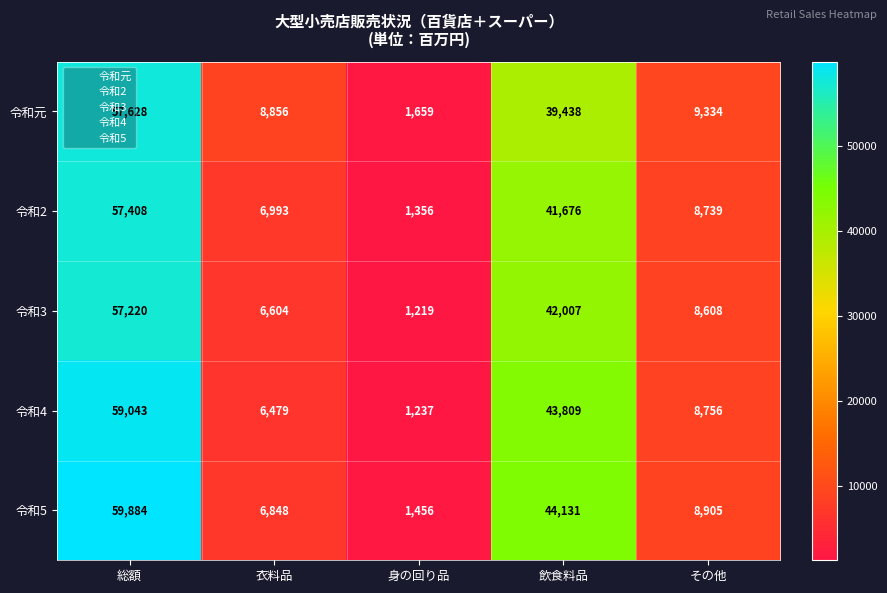

Which label corresponds to the smallest value in the chart?

身の回り品